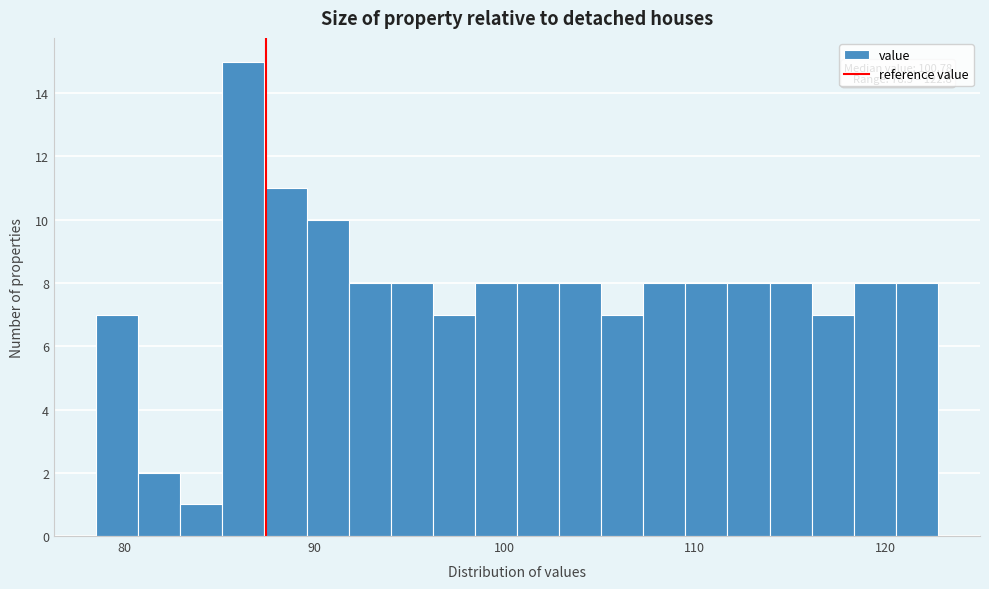

Read against the x-axis, roughly where is the centre of the tallest bar?

86